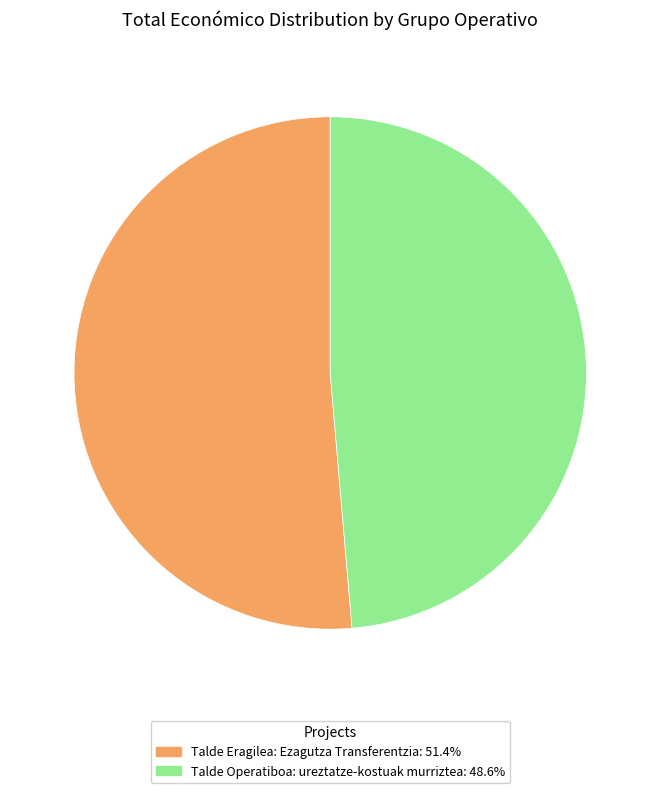

How many slices are in this pie chart?

2